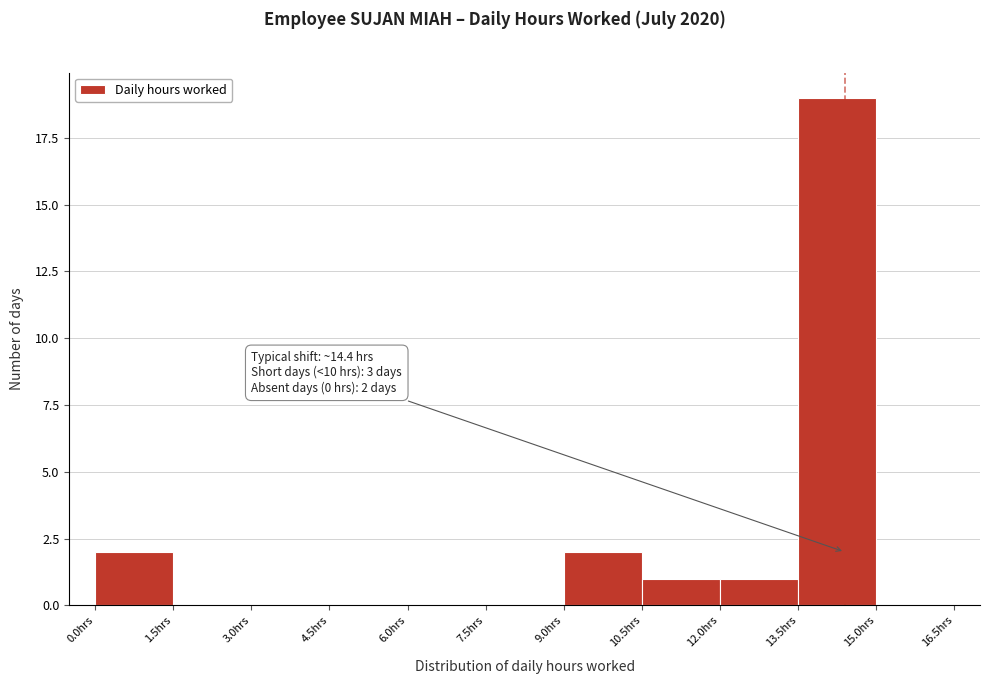

Which range on the x-axis has the tallest bar?

13.5 to 15.0